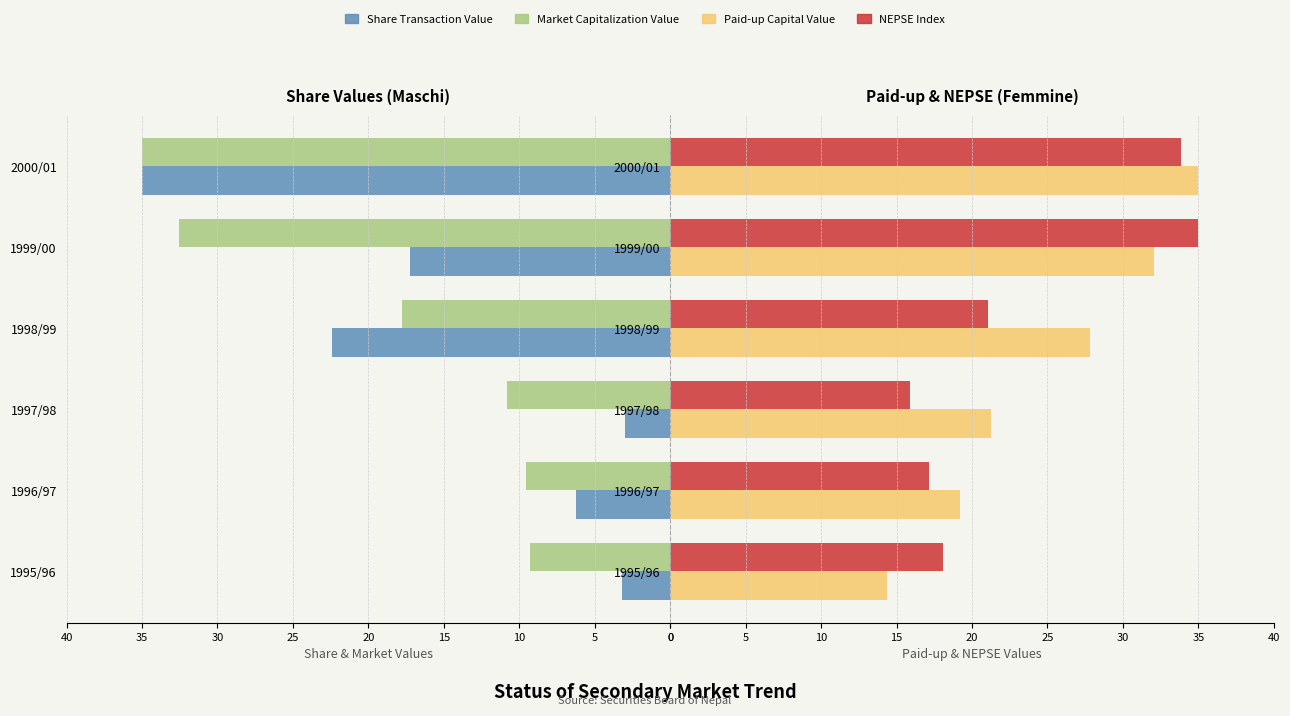

What is the difference between the highest and lowest values at 1996/97?

13.0